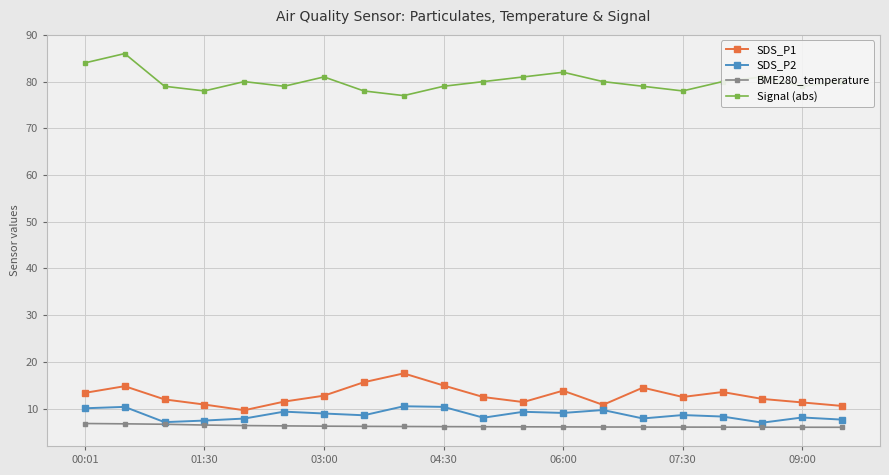

What is the maximum value shown in the chart?

86.0